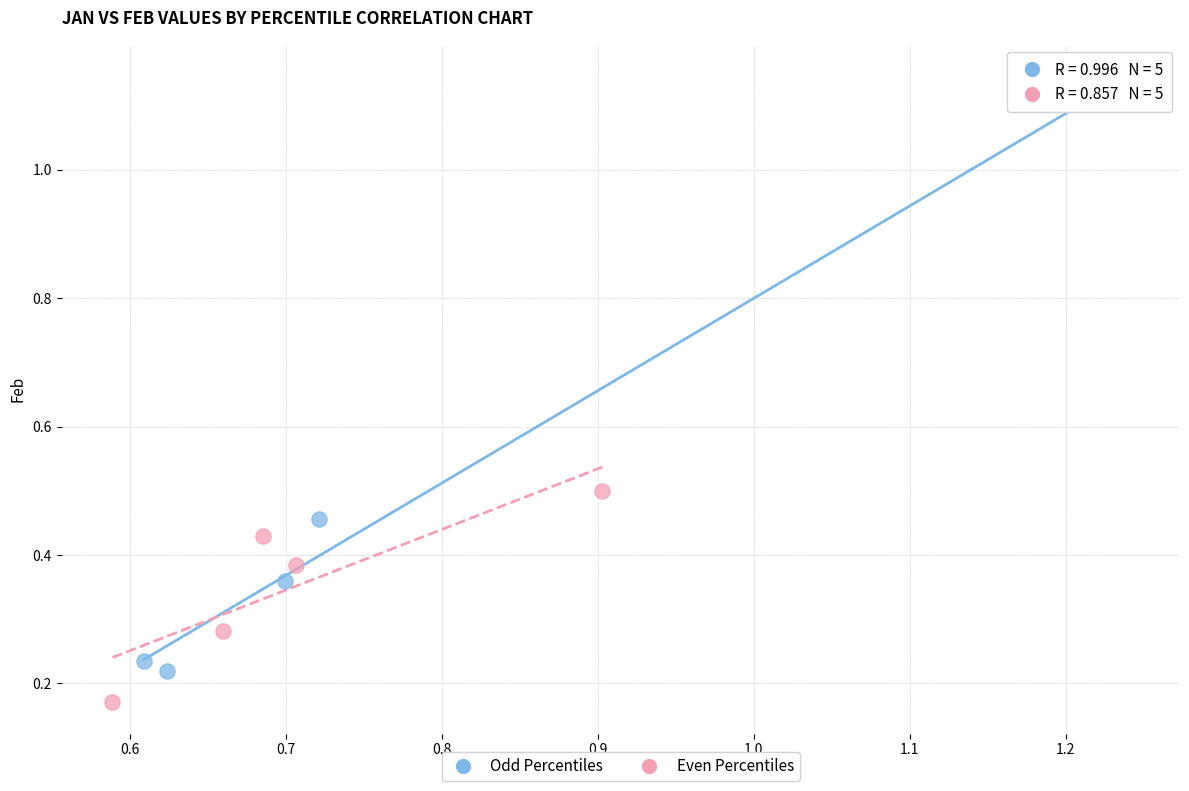

Which series reaches the maximum Y coordinate?

Odd Percentiles